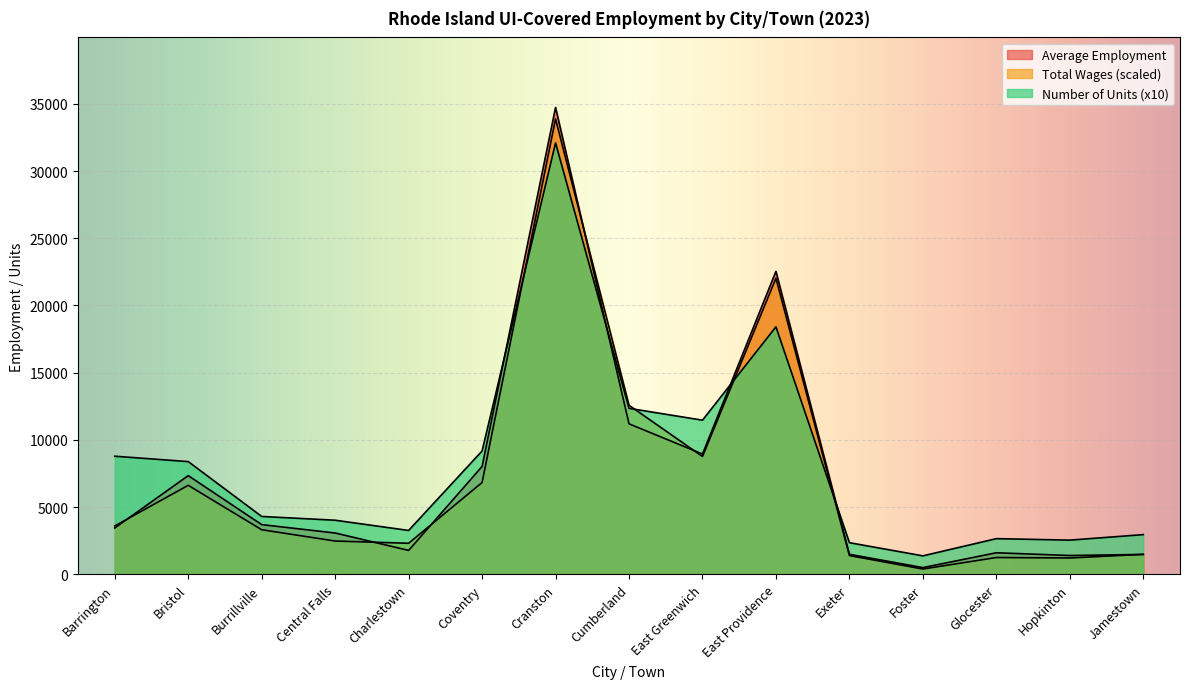

At which category does Number of Units reach its first local peak?

Cranston